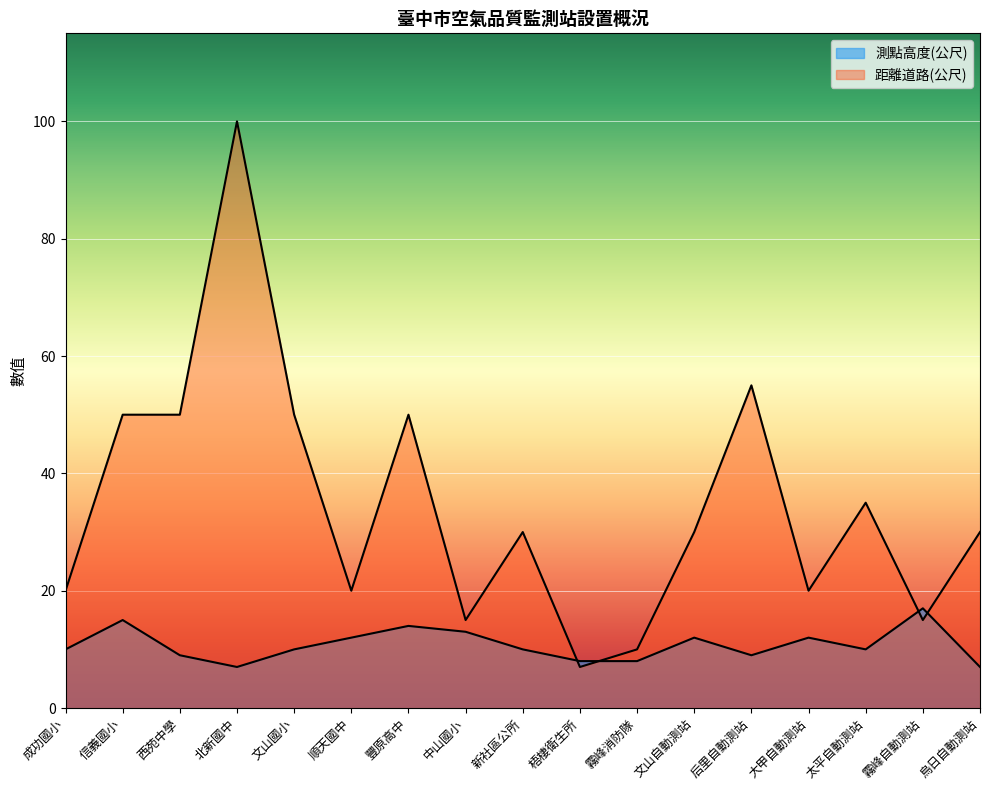

What is the approximate value of 測點高度(公尺) at 霧峰自動測站?

17